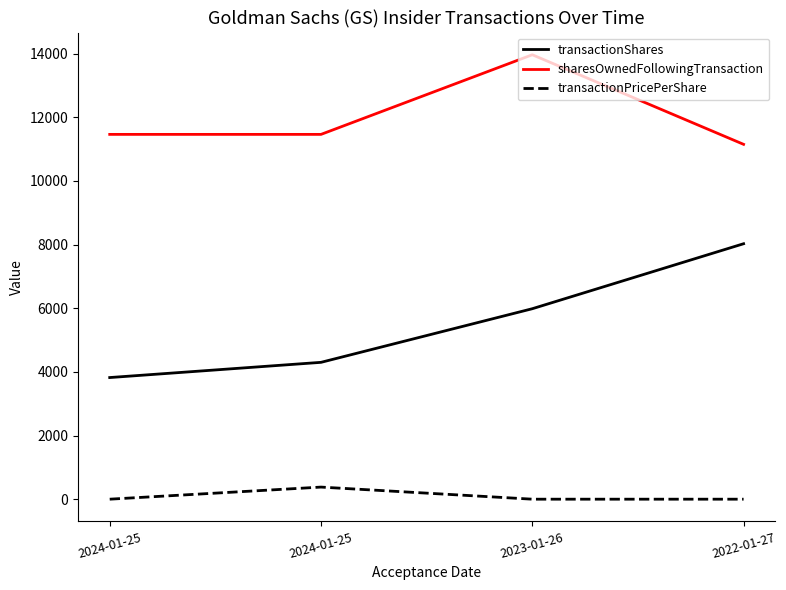

Does the chart display data point markers on the line(s)?

No